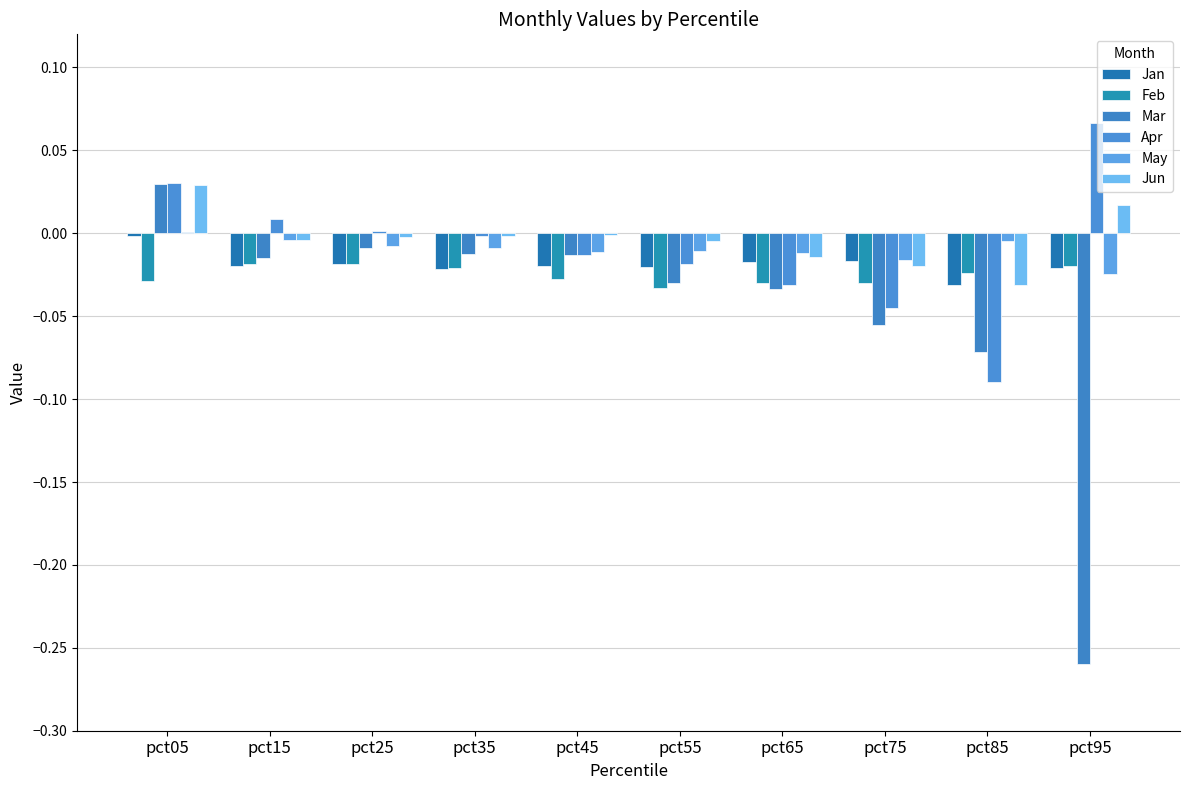

Is it true that Feb equals -0.0 at pct55?

False